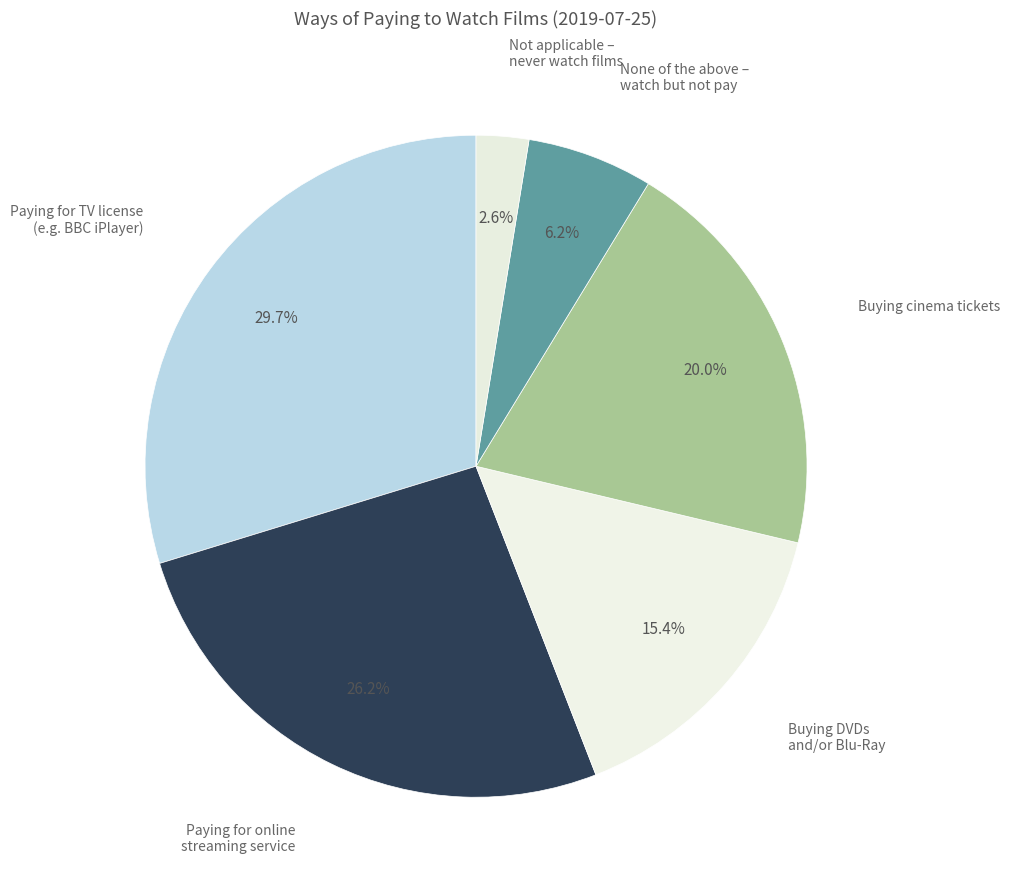

What percentage do Paying for TV license (e.g. BBC iPlayer) and Buying DVDs and/or Blu-Ray together represent?

45.1%